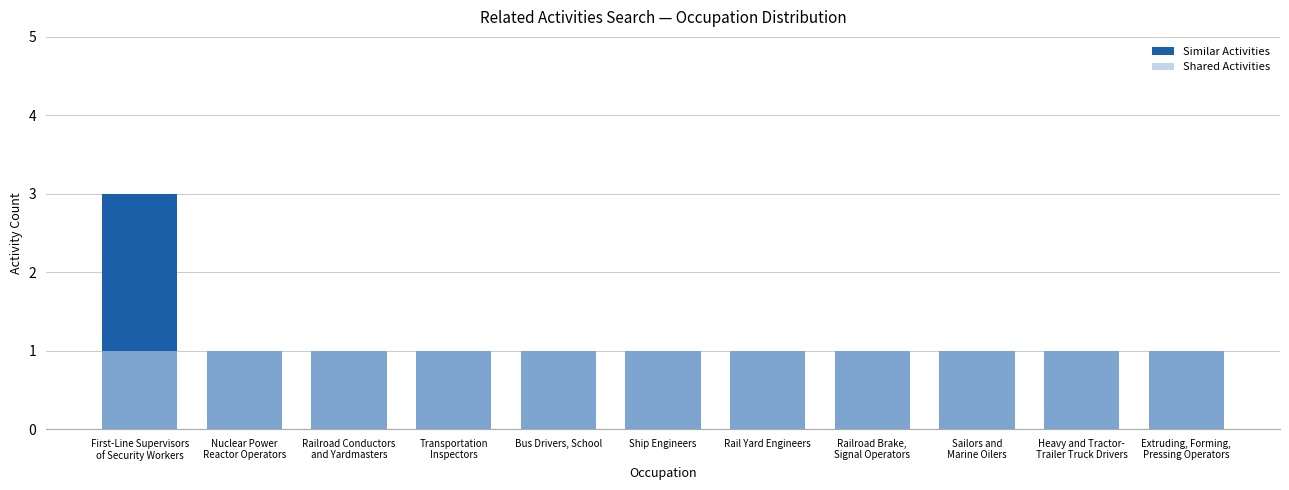

Between First-Line Supervisors
of Security Workers and Heavy and Tractor-
Trailer Truck Drivers, which is larger?

First-Line Supervisors
of Security Workers